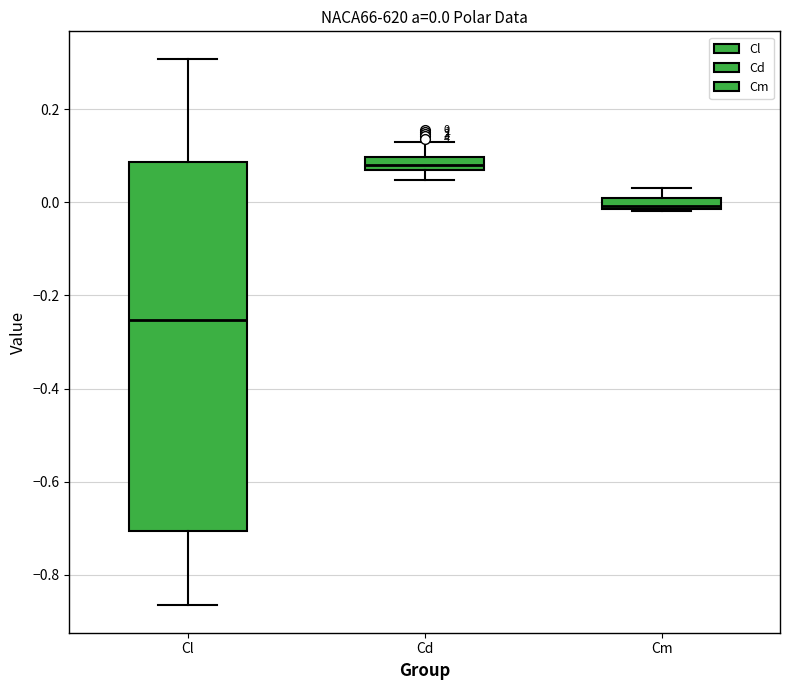

Comparing the boxes themselves (not the whiskers), which one is the tallest?

Cl